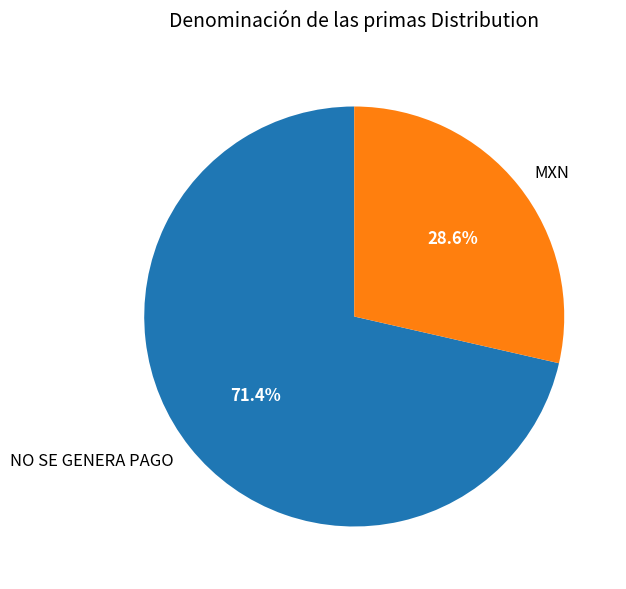

To the nearest percent, what is the difference between the MXN and NO SE GENERA PAGO slice percentages?

43%